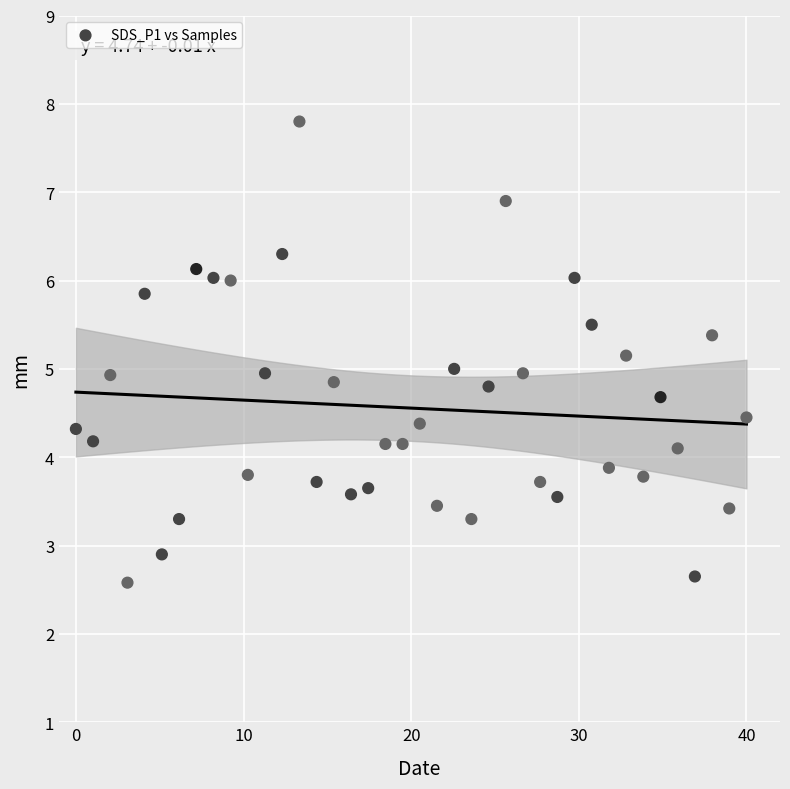

What is the range of X values (max minus min)?

40.0